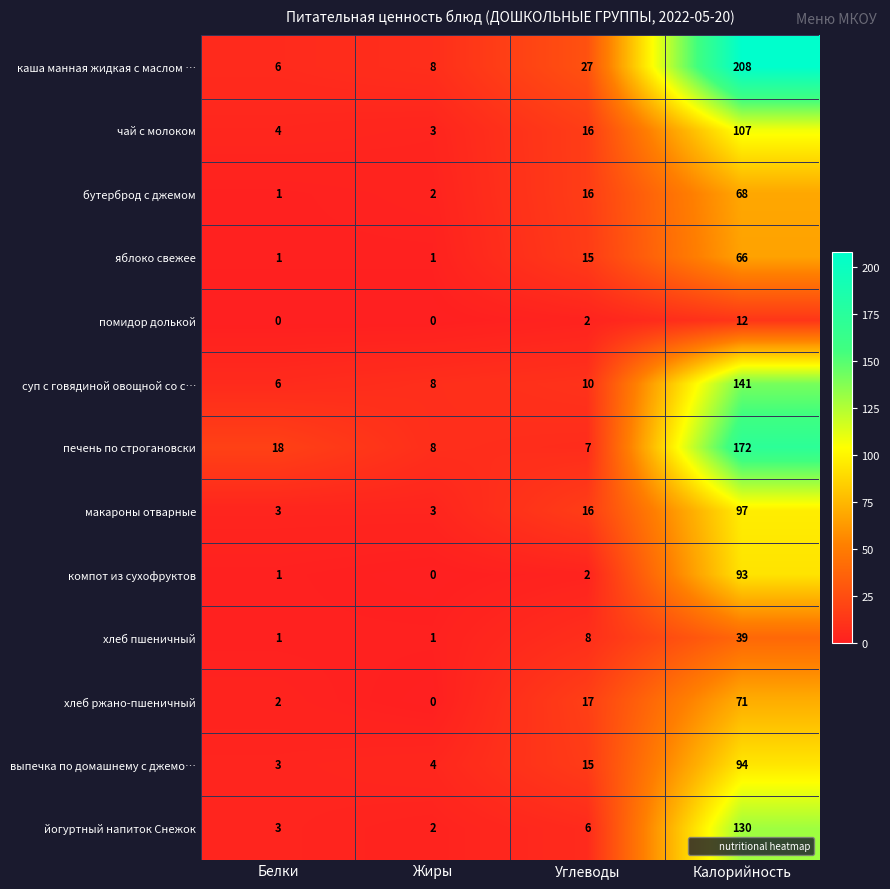

Between Белки and Калорийность, which series saw the biggest shift?

каша манная жидкая с маслом …